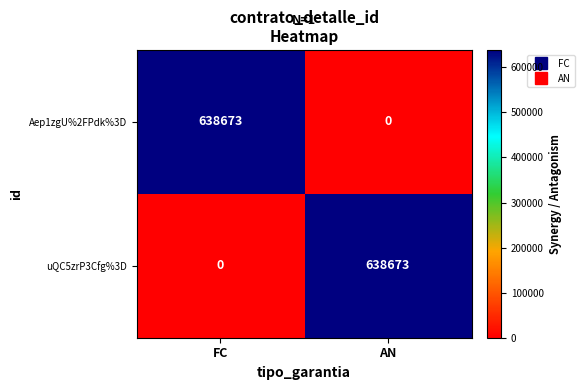

What is the sum of all Aep1zgU%2FPdk%3D values?

638673